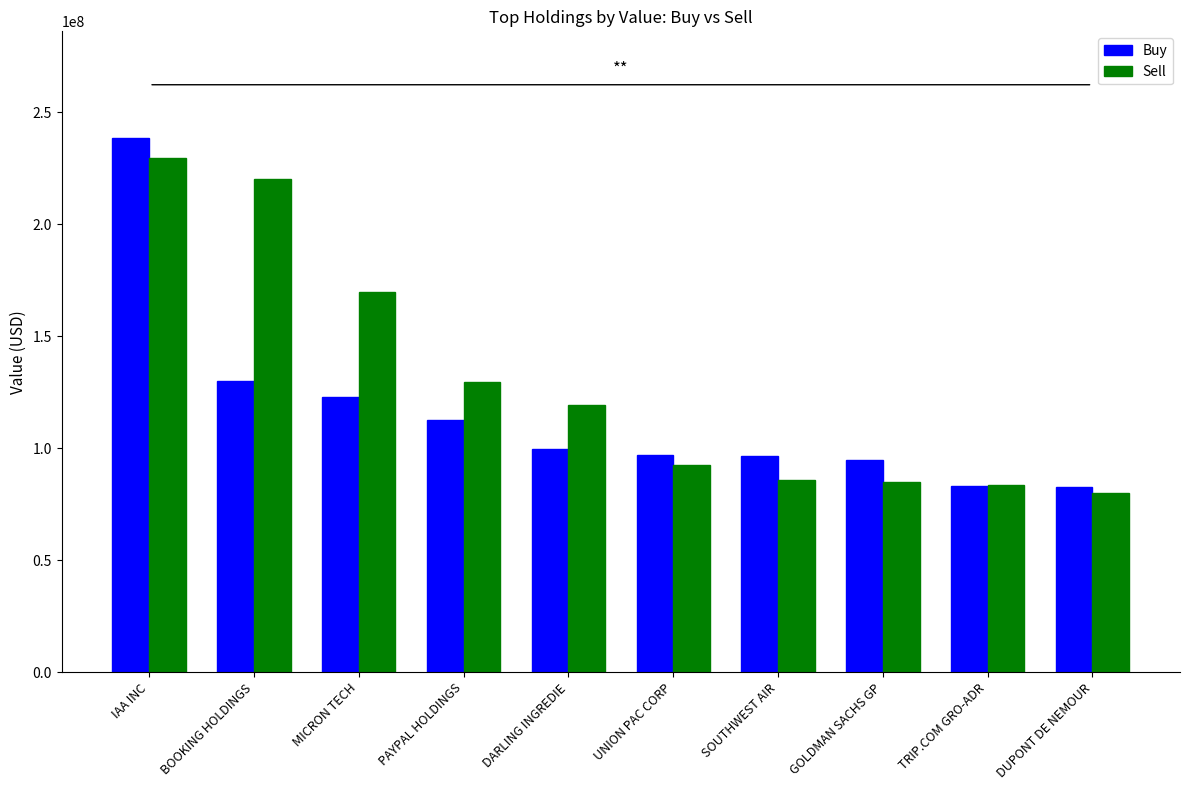

Which series has the largest total across all categories?

Sell